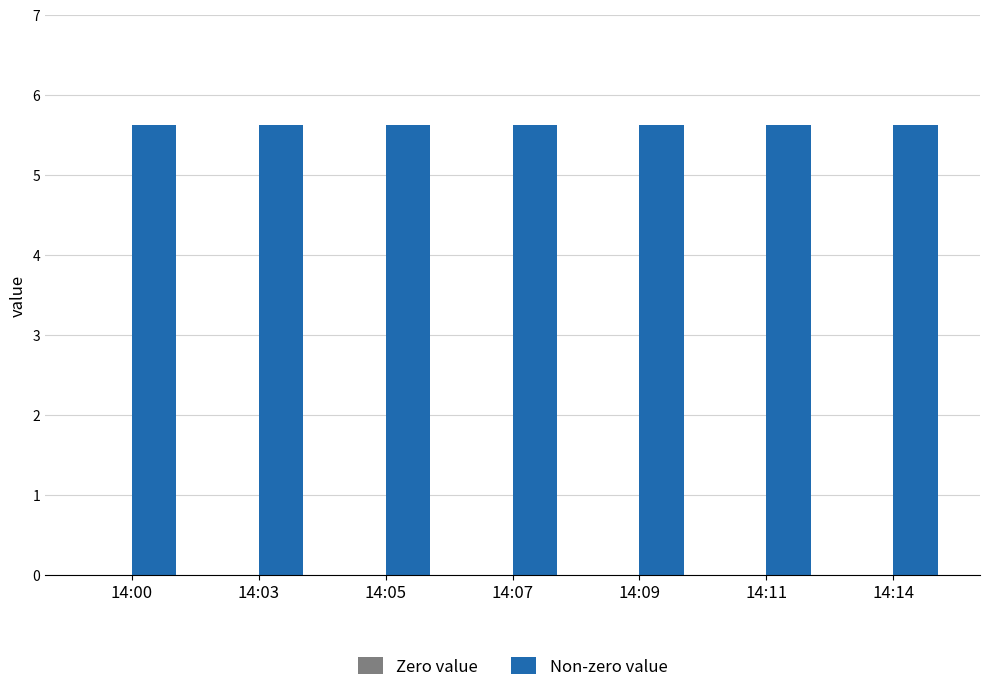

The Zero value series shows 0.0 at 14:00. True or false?

True